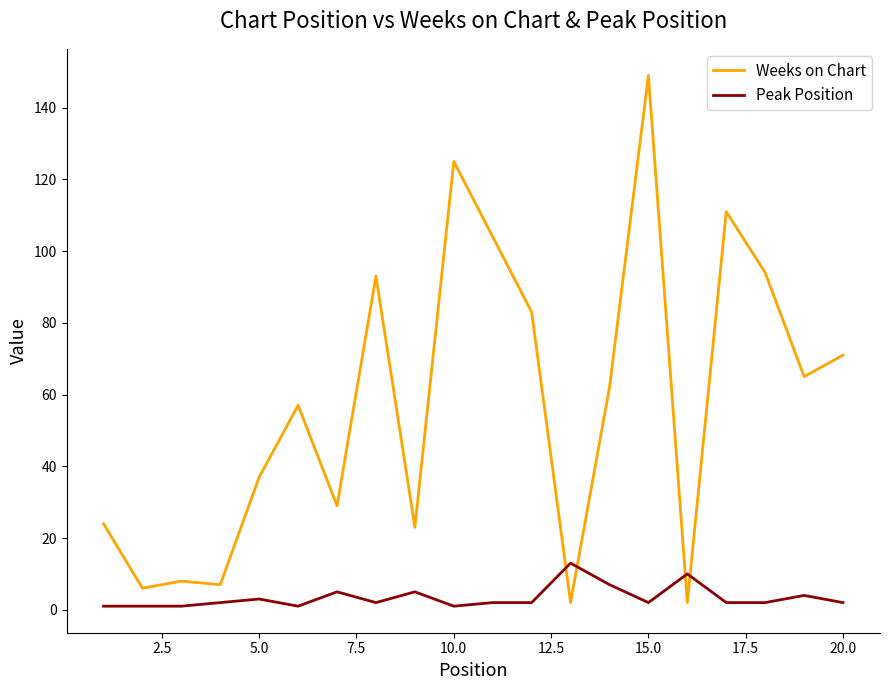

Which series has the largest total across all categories?

Weeks on Chart